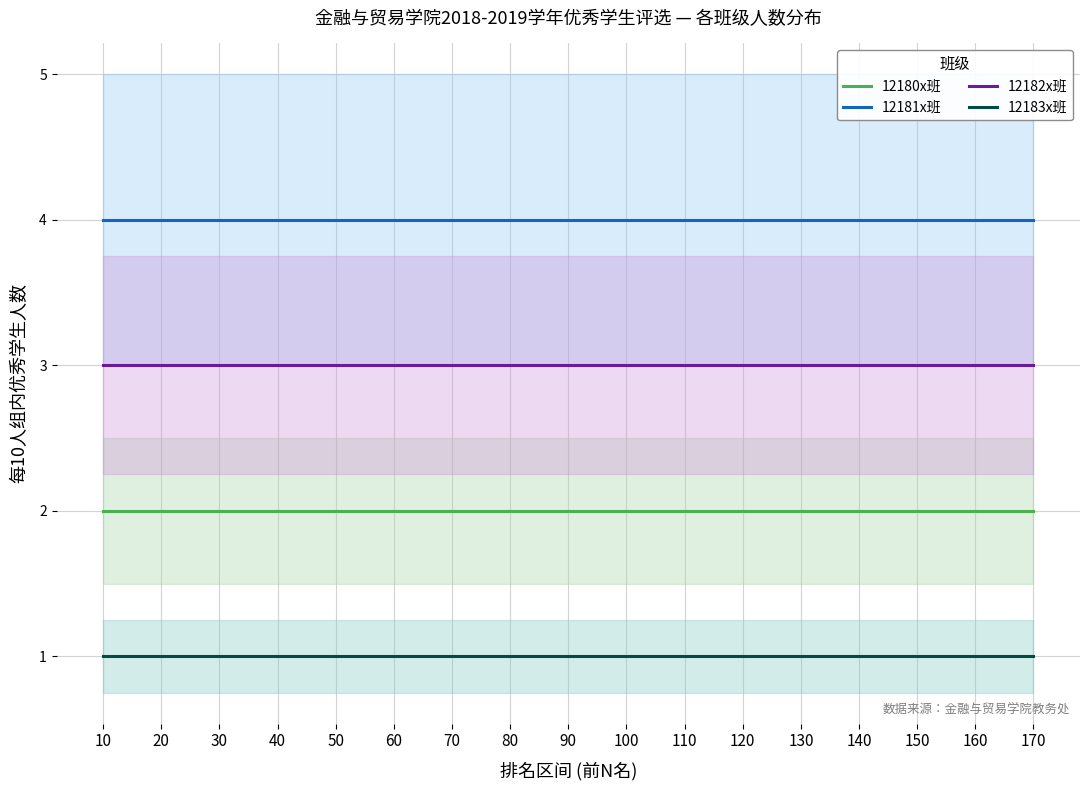

Where is 12183x班 nearest to the value 1?

10